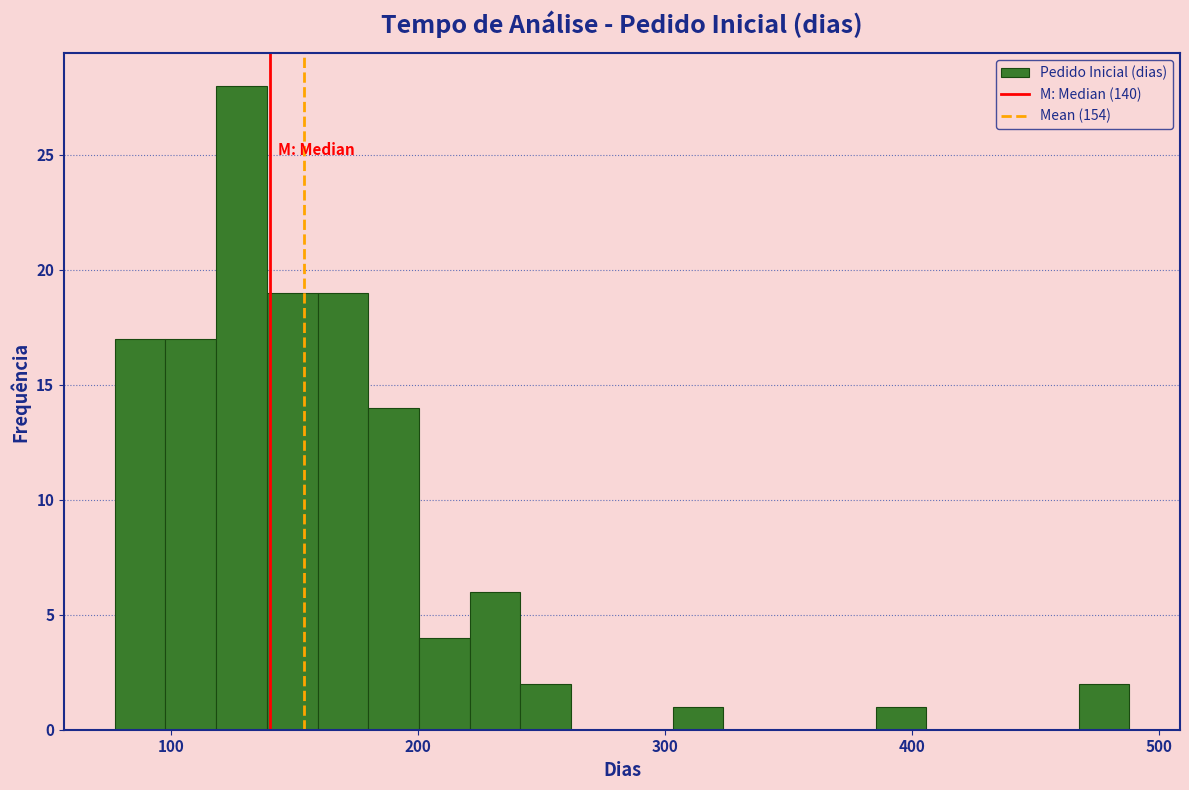

Read against the x-axis, roughly where is the centre of the tallest bar?

130